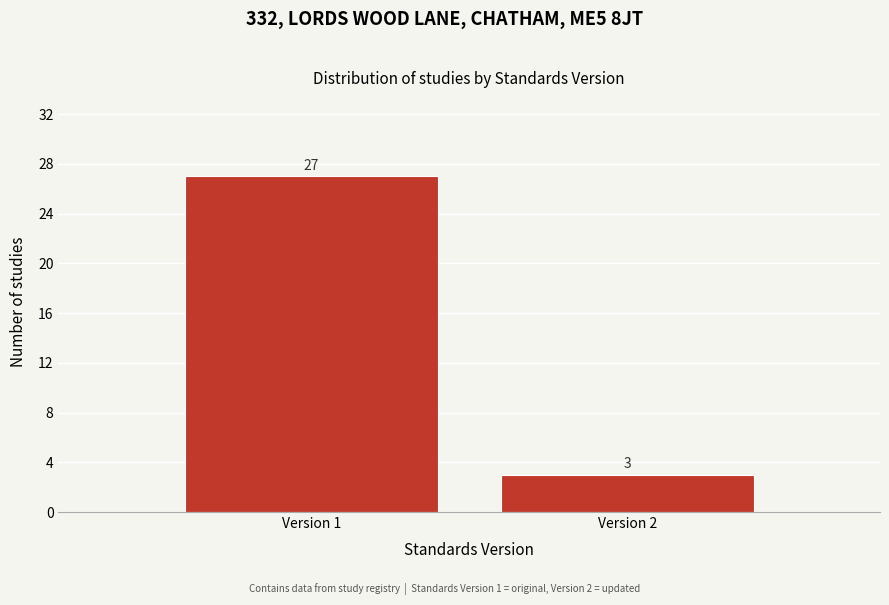

Reading left to right, transcribe all the data shown in this chart.

Version 1=27	Version 2=3